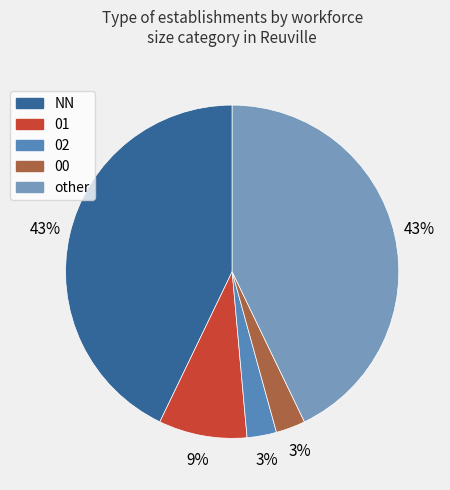

What is the ratio of the value at NN to the value at other?

1.0